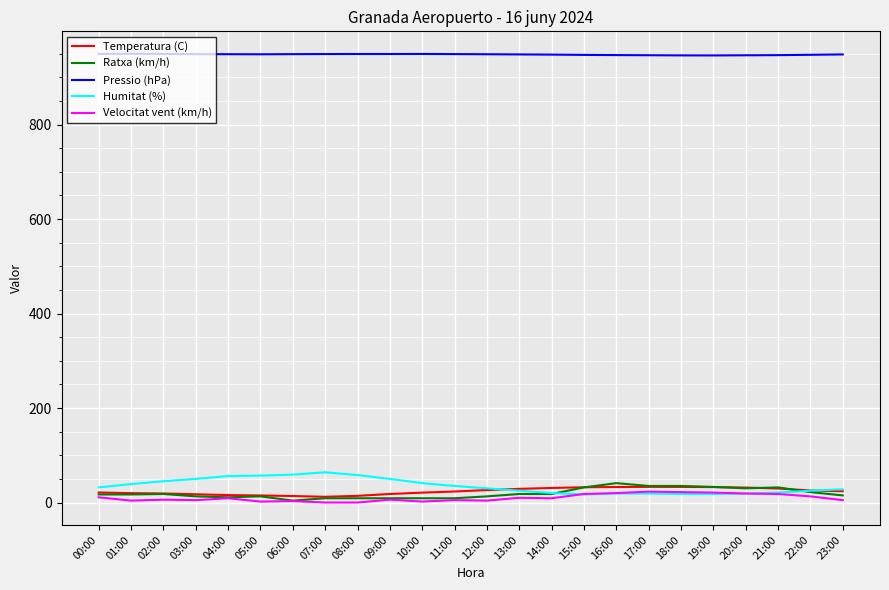

True or false: Velocitat vent (km/h) and Pressio (hPa) cross at least once.

False